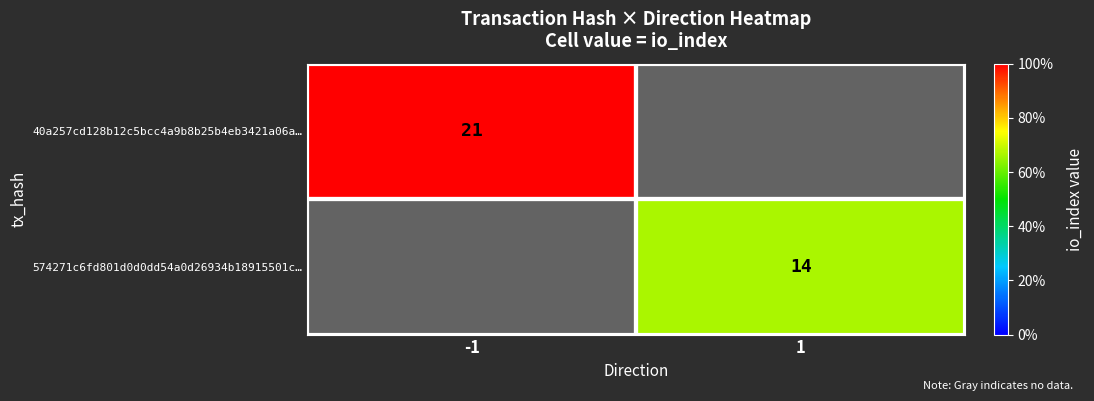

Is the value of 40a257cd128b12c5bcc4a9b8b25b4eb3421a06a… at -1 greater than the value of 574271c6fd801d0d0dd54a0d26934b18915501c… at 1?

Yes